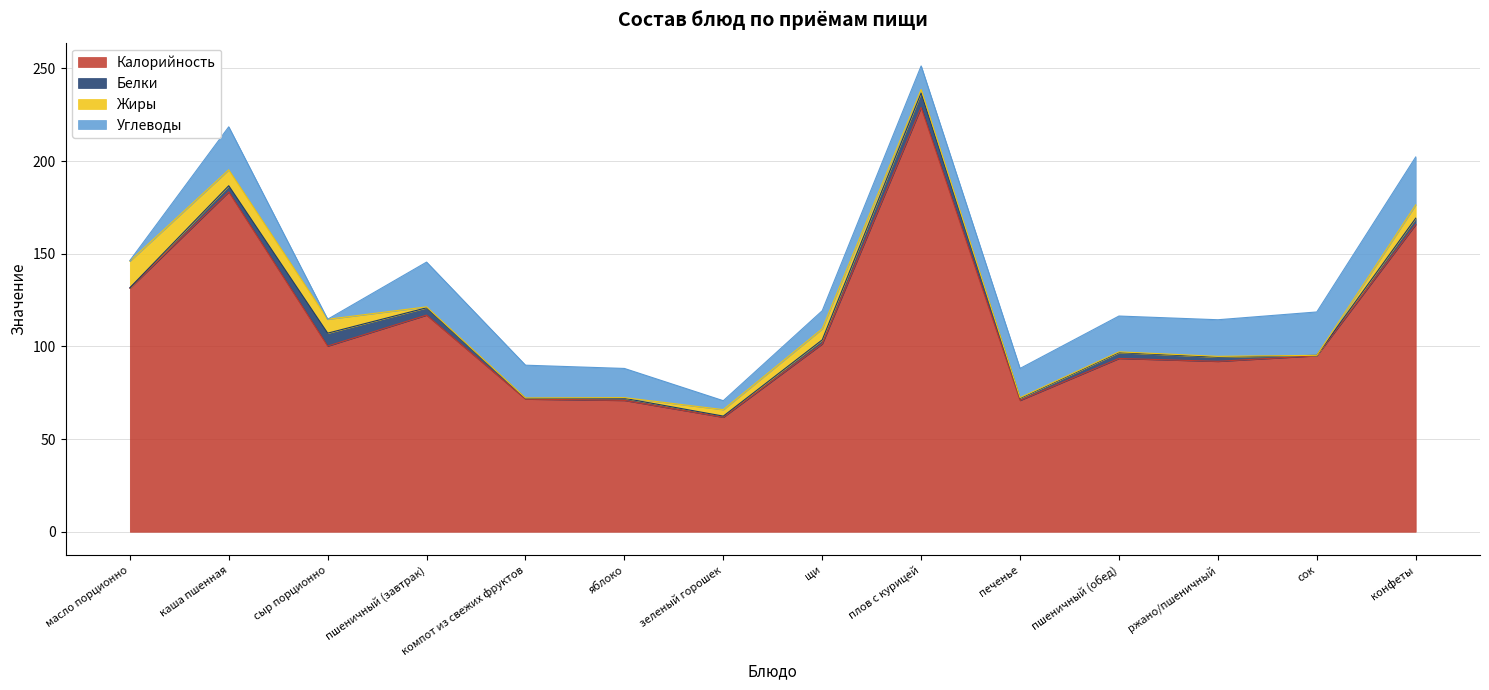

What is the difference between the Белки values at сыр порционно and зеленый горошек?

6.4